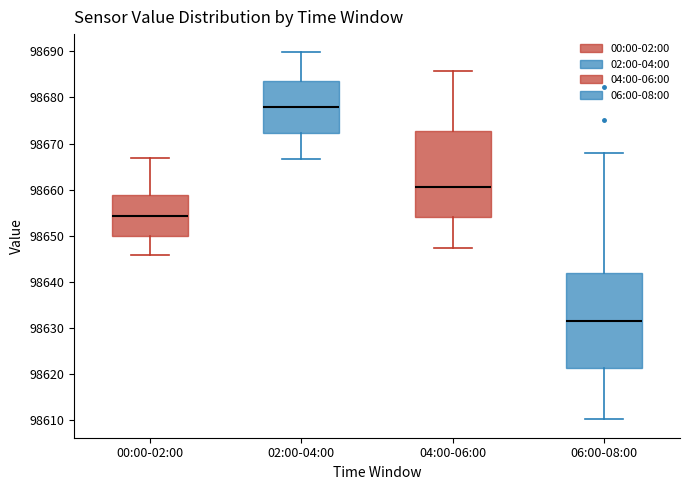

Which box is the tallest, from its lower edge to its upper edge?

06:00-08:00